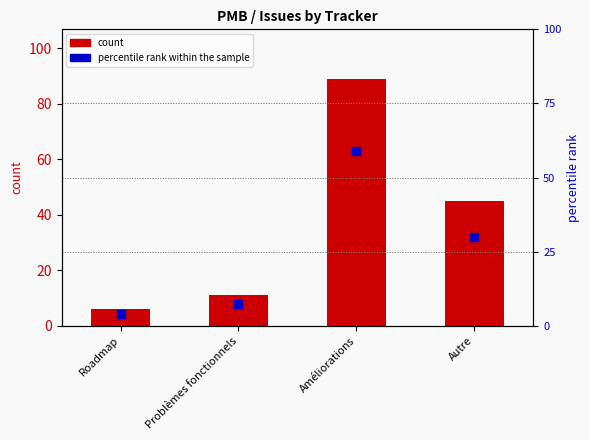

What are all the series names shown in the legend?

count, percentile rank within the sample